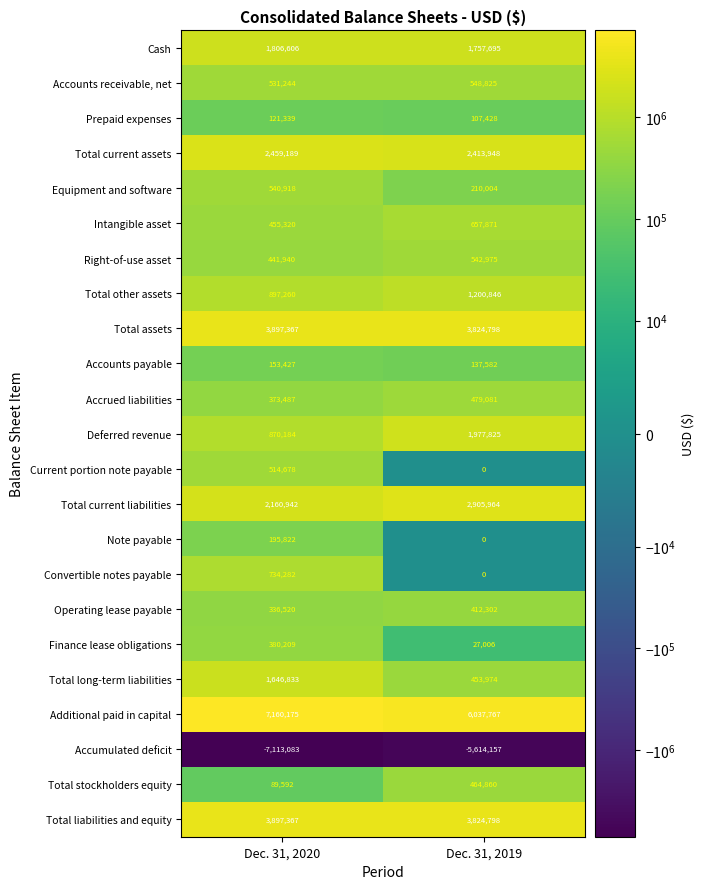

At which label is Total long-term liabilities closest to 1050403?

Dec. 31, 2019